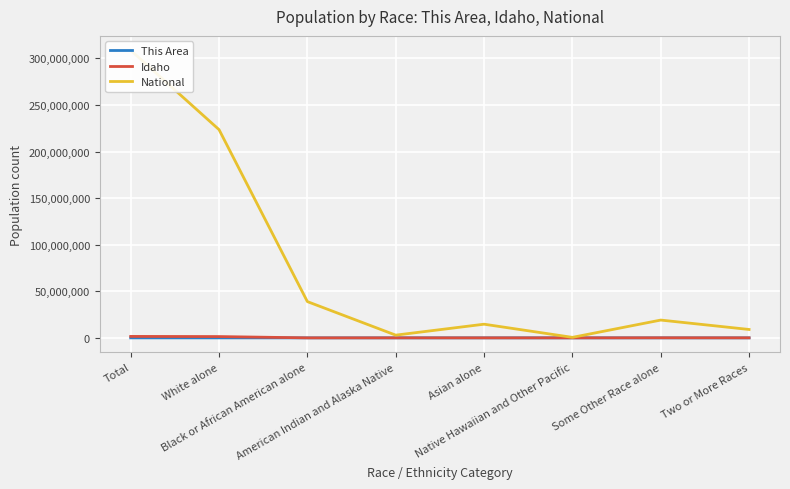

What is the average value of the This Area series?

2146